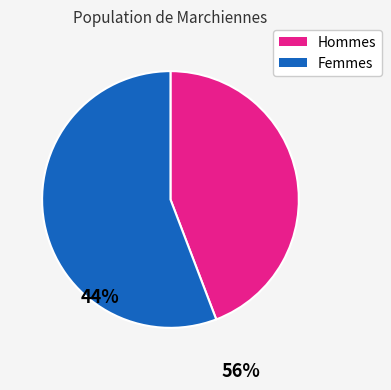

Is there any slice that represents more than half of the pie?

Yes